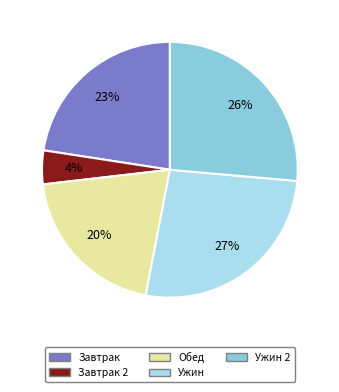

How many slices are in this pie chart?

5